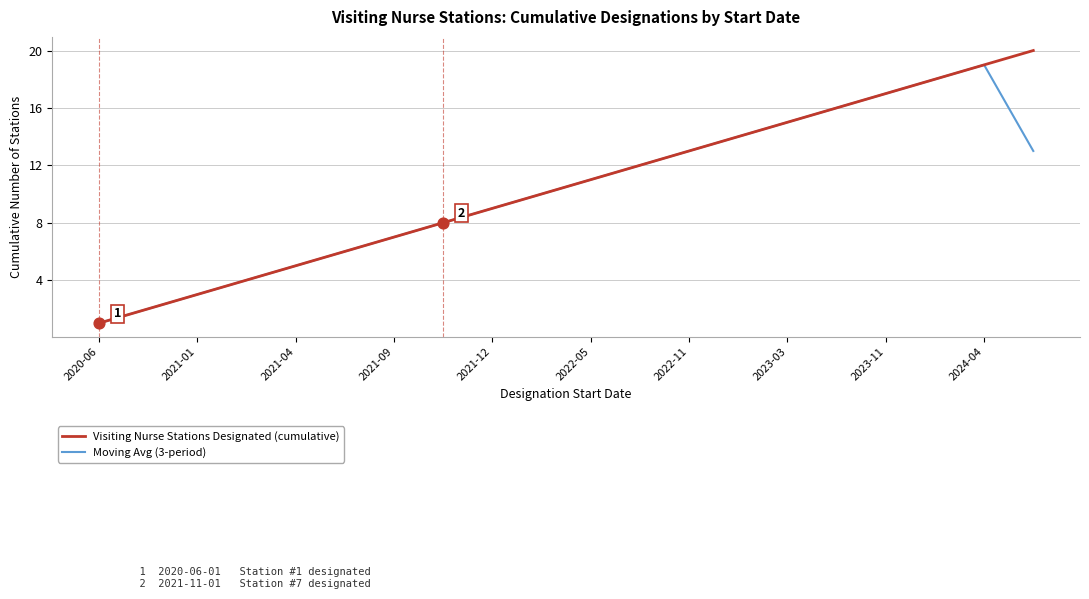

Which series has the largest range (max minus min)?

Visiting Nurse Stations Designated (cumulative)